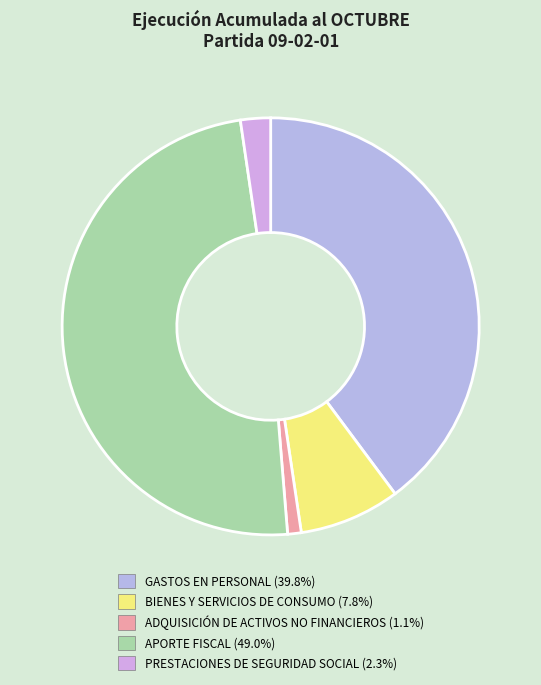

Combined, do GASTOS EN PERSONAL and ADQUISICIÓN DE ACTIVOS NO FINANCIEROS account for over 50%?

No